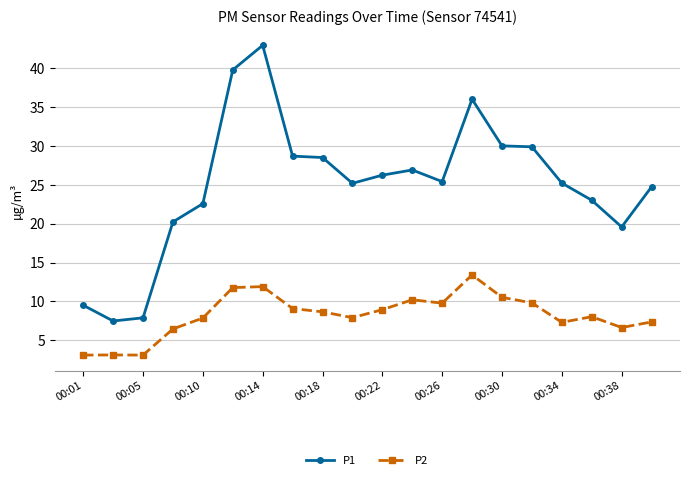

True or false: P2 has more than 2 points higher than both neighbors.

True